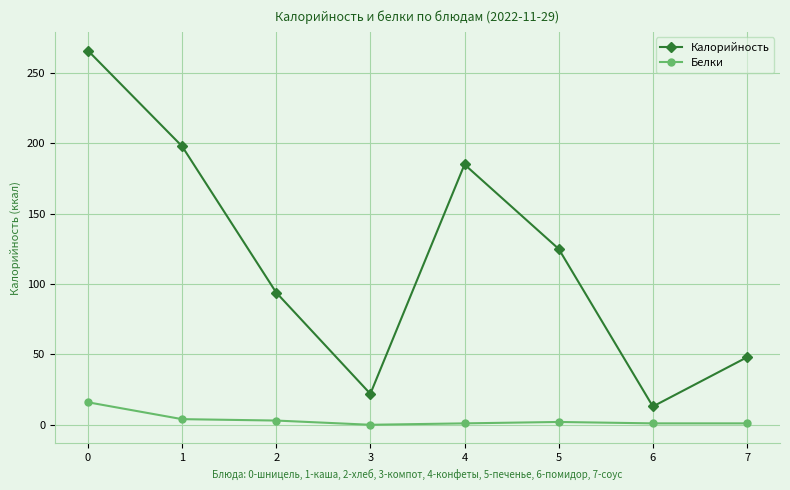

What is the difference between the Белки values at 5 and 0?

14